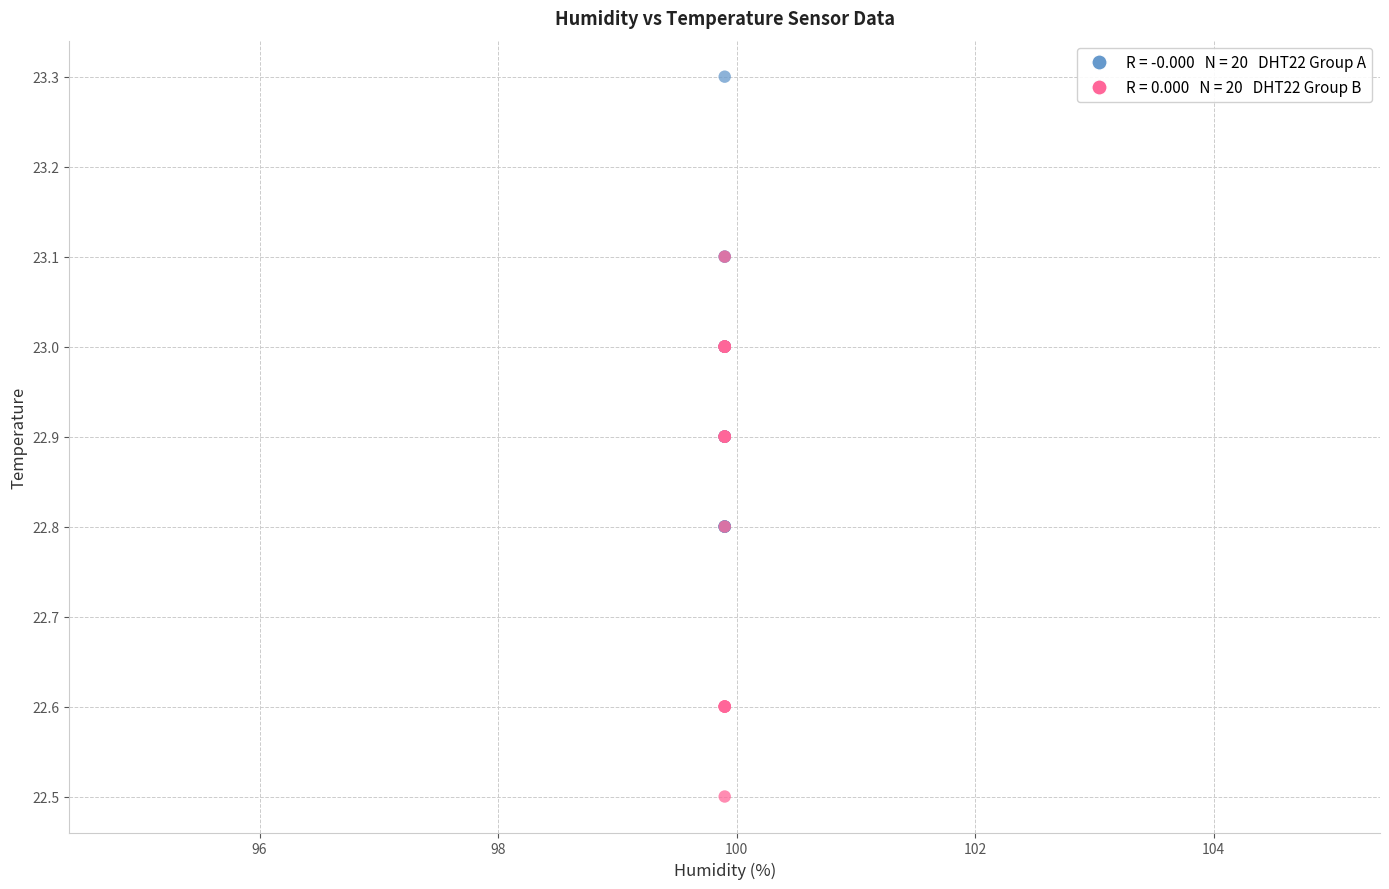

Across all series, what Y value is closest to 22?

22.5